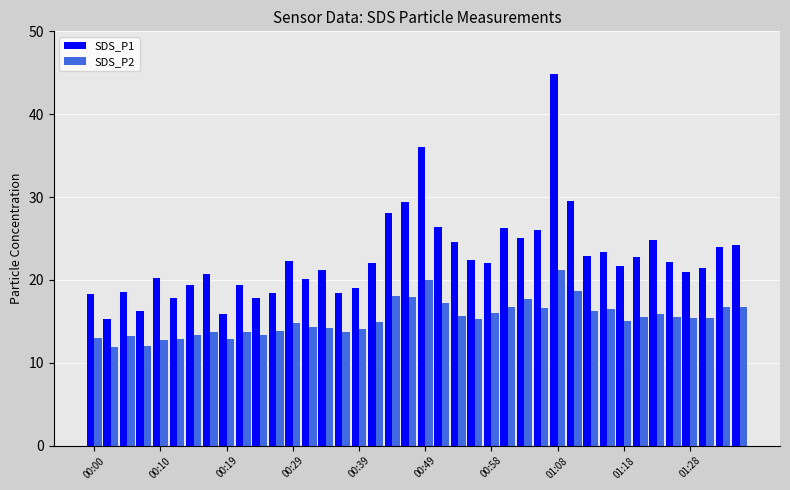

Rank the series by their maximum value, from lowest to highest.

SDS_P2, SDS_P1